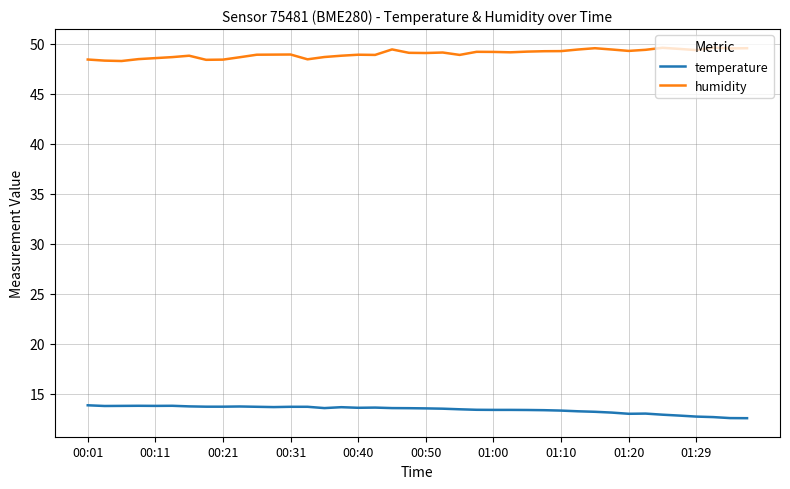

List the series in order of their overall mean, lowest first.

temperature, humidity